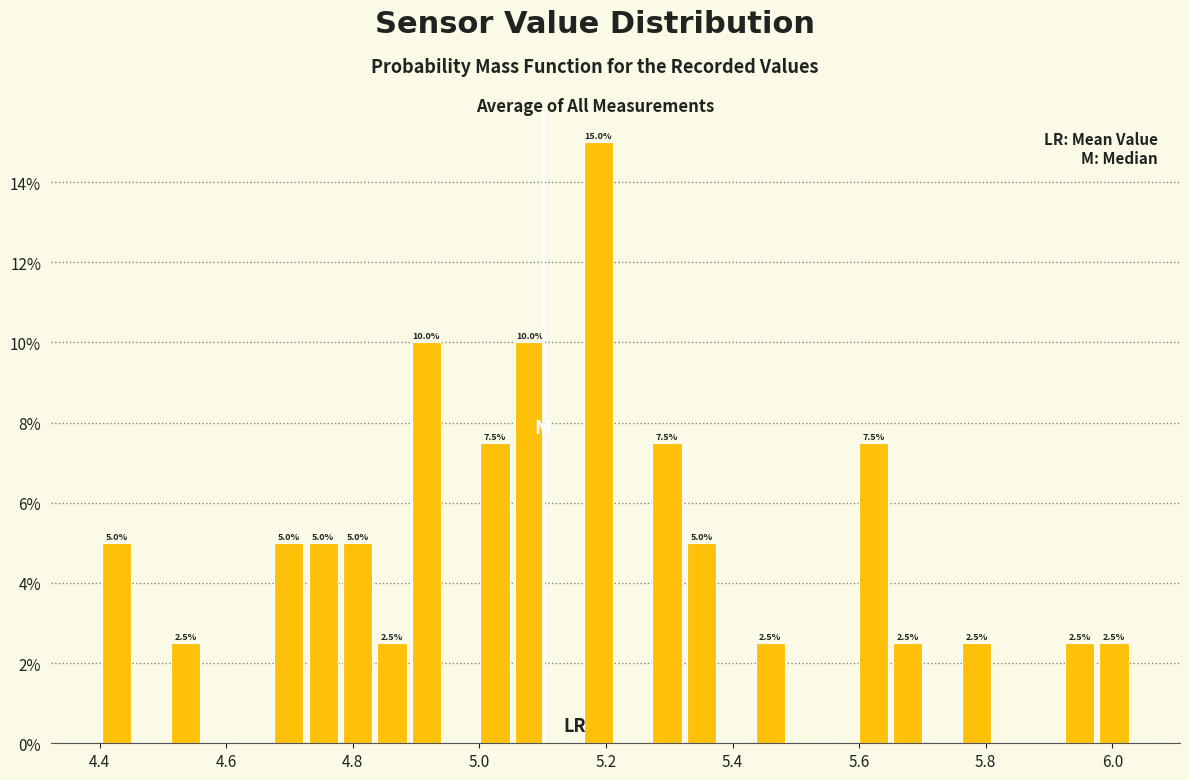

Read against the x-axis, roughly where is the centre of the tallest bar?

5.18